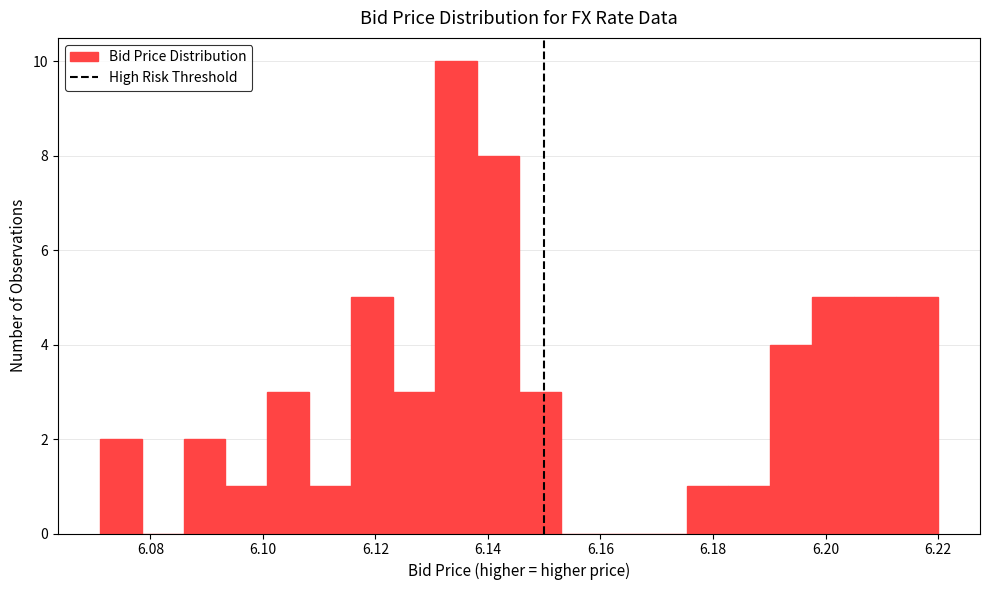

Read against the x-axis, roughly where is the centre of the tallest bar?

6.134